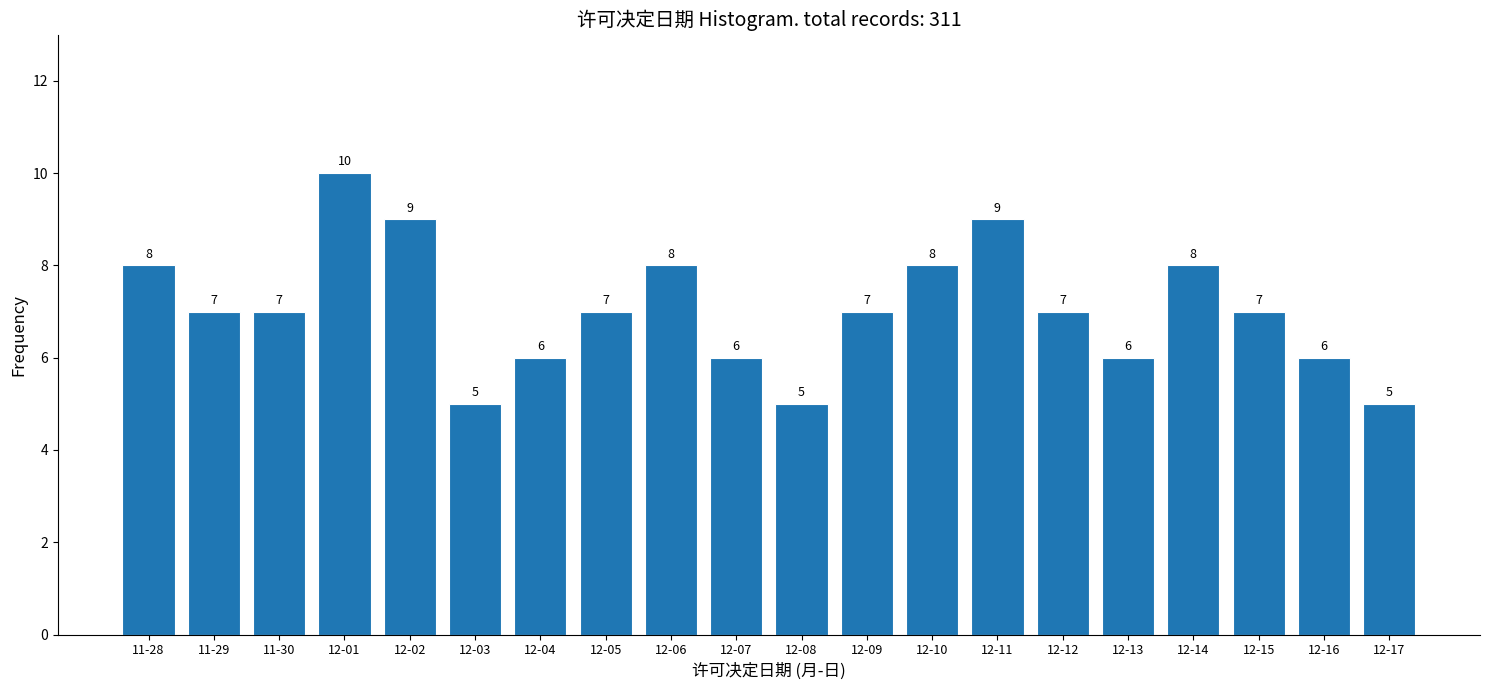

Reading left to right, what are all the values shown in this chart?

8	7	7	10	9	5	6	7	8	6	5	7	8	9	7	6	8	7	6	5